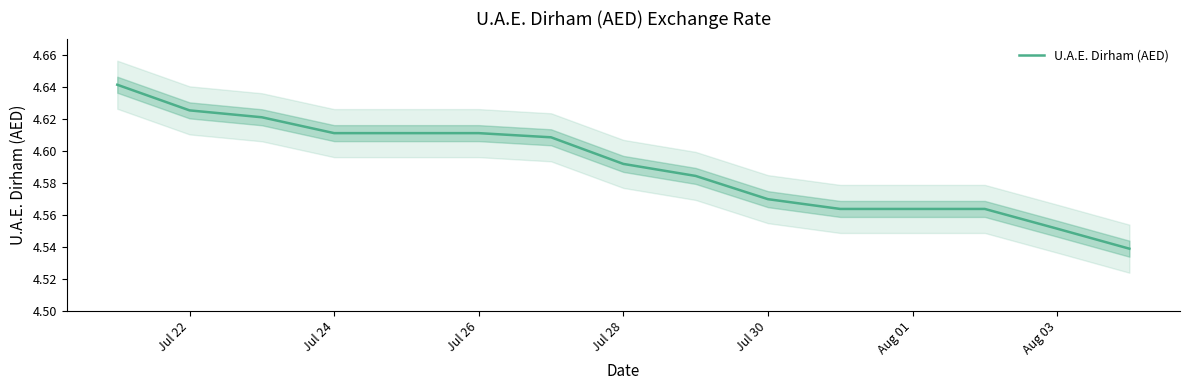

How many lines are shown in the chart?

1